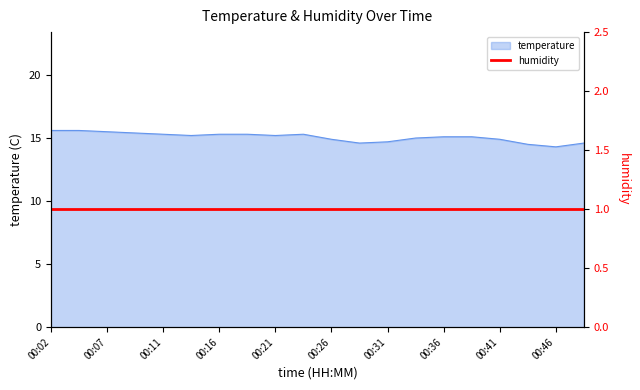

Rank the categories by value from lowest to highest.

00:46, 00:44, 00:29, 00:48, 00:31, 00:26, 00:41, 00:34, 00:36, 00:39, 00:14, 00:21, 00:11, 00:16, 00:19, 00:24, 00:09, 00:07, 00:02, 00:04